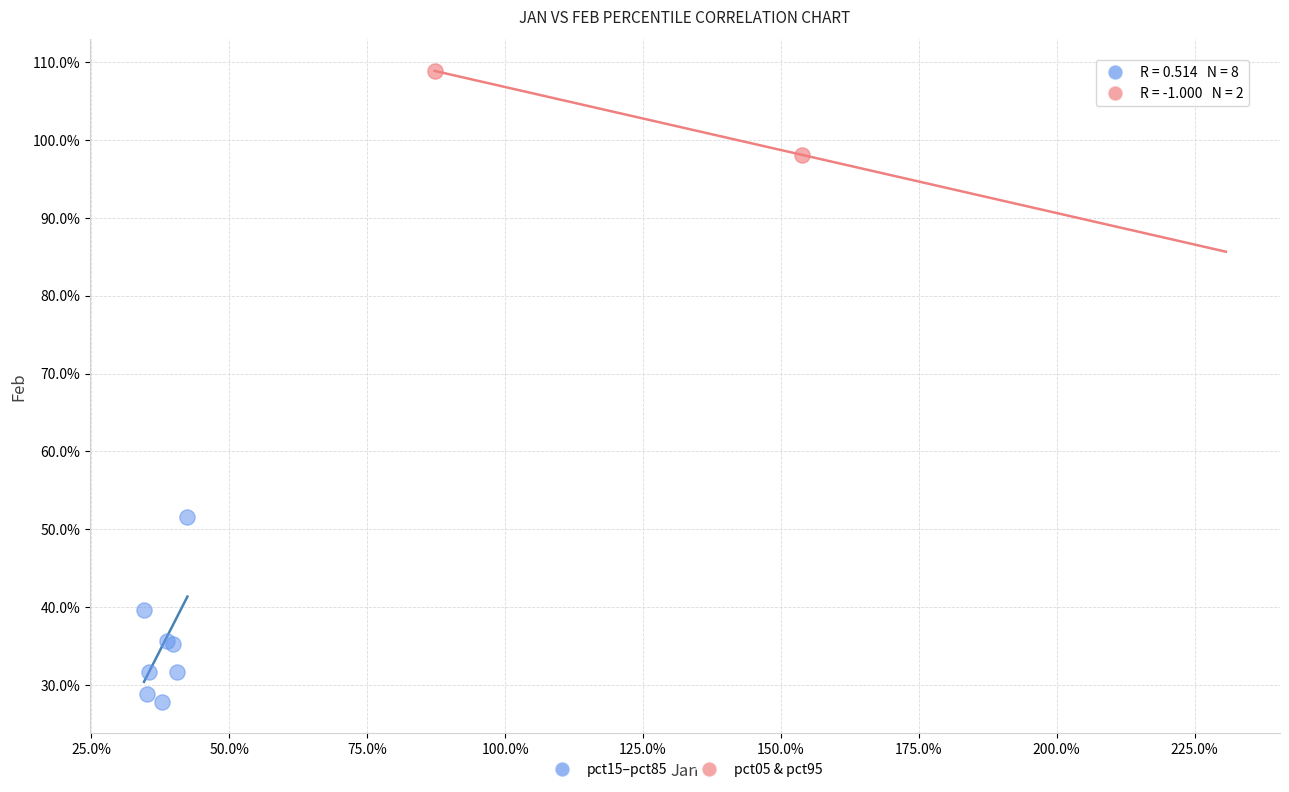

Which series has the widest spread of Y values?

pct15–pct85